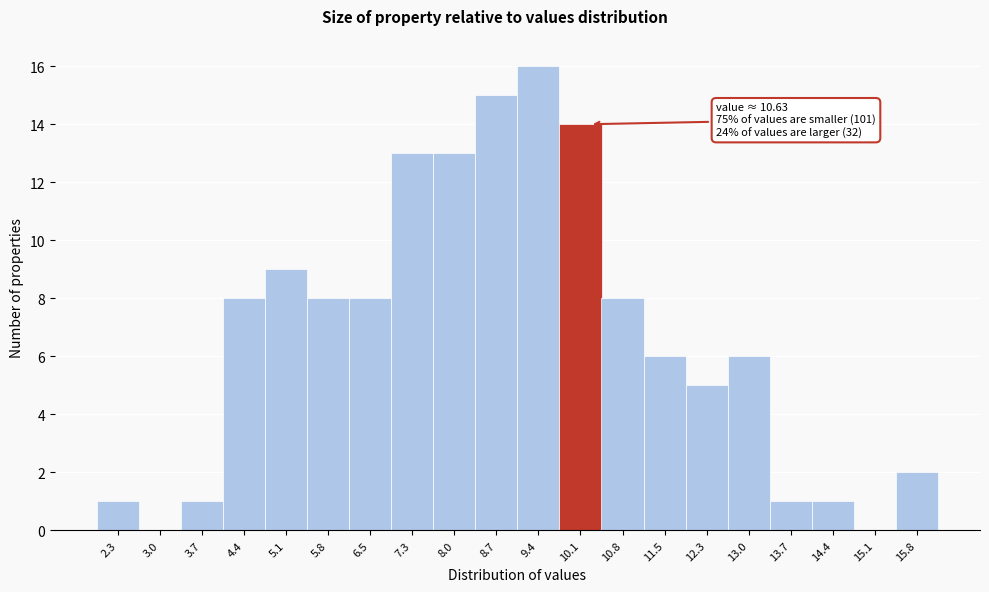

Reading left to right, transcribe all the data shown in this chart.

2.3=1	3.0=0	3.7=1	4.4=8	5.1=9	5.8=8	6.5=8	7.3=13	8.0=13	8.7=15	9.4=16	10.1=14	10.8=8	11.5=6	12.3=5	13.0=6	13.7=1	14.4=1	15.1=0	15.8=2